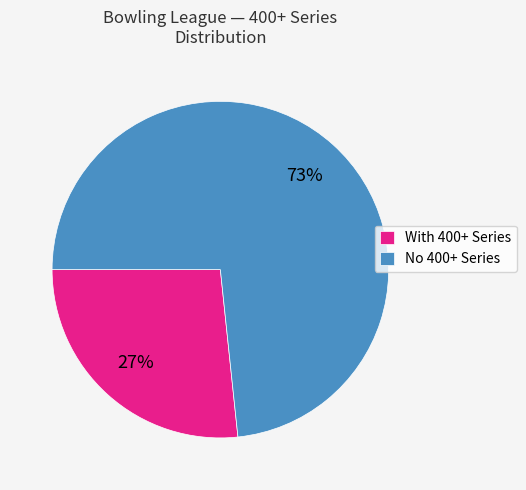

To the nearest percent, what is the average slice percentage?

50%